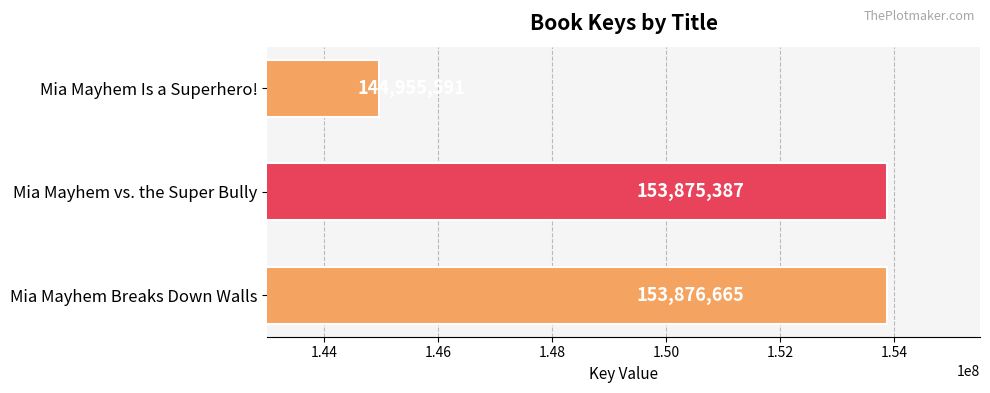

List the labels in order of value, largest first.

Mia Mayhem Breaks Down Walls, Mia Mayhem vs. the Super Bully, Mia Mayhem Is a Superhero!